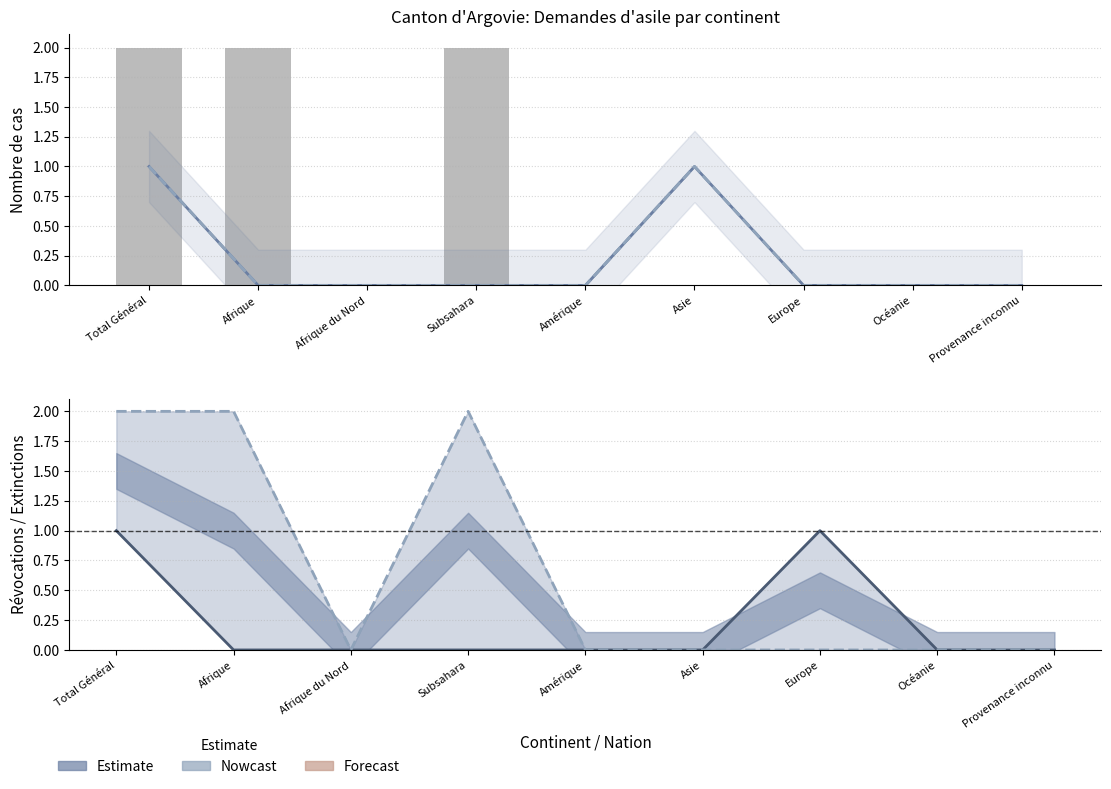

The value of Règlements (réexamens) at Subsahara is 3. True or false?

False